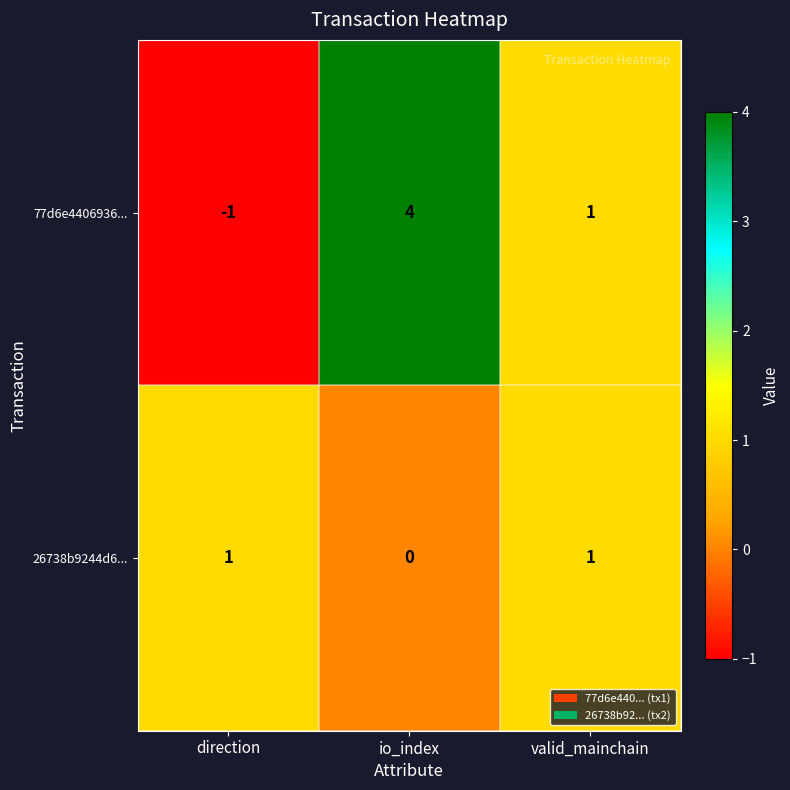

At which label does 26738b9244d6... reach its minimum?

io_index